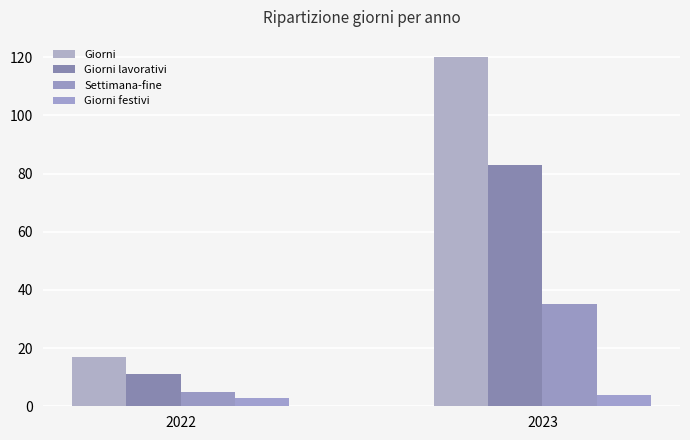

Reading left to right, extract all data points from this chart.

Giorni: 2022=17	2023=120
Giorni lavorativi: 2022=11	2023=83
Settimana-fine: 2022=5	2023=35
Giorni festivi: 2022=3	2023=4